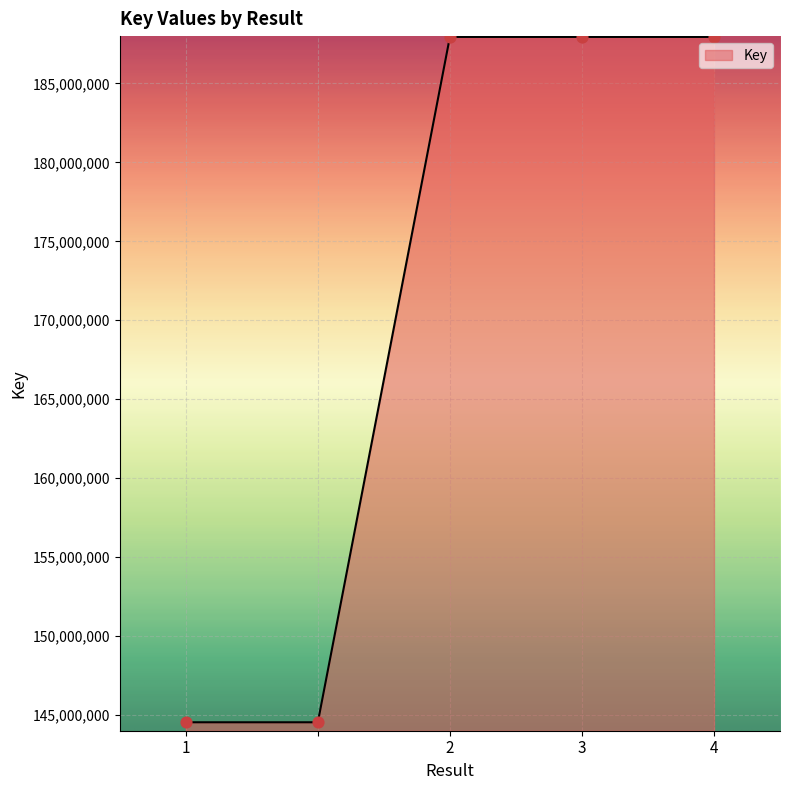

What is the difference between the second highest and minimum values?

43413094